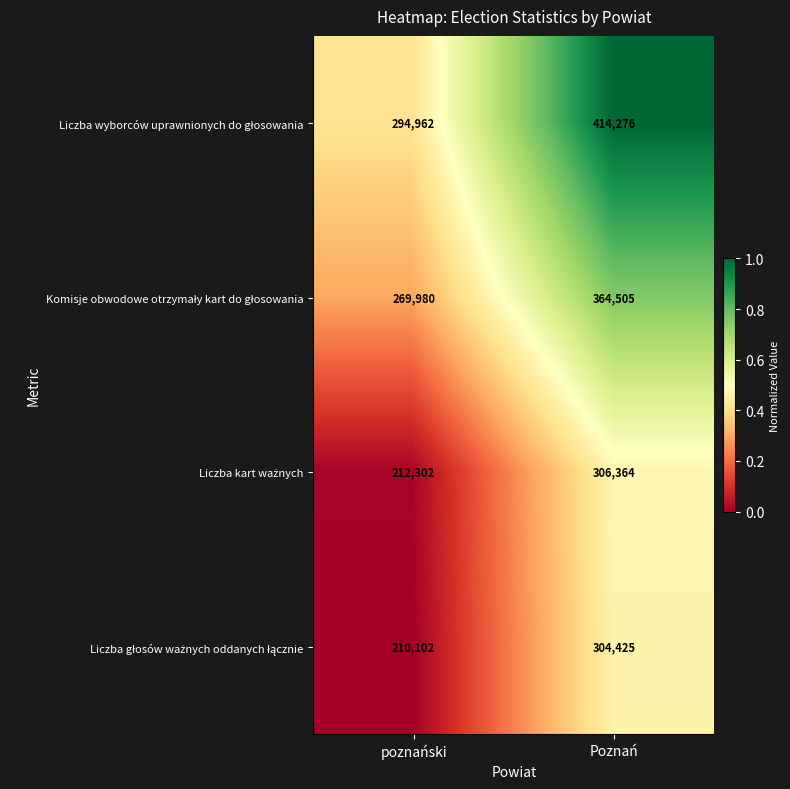

What is the spread (max minus min) of values at poznański?

84860